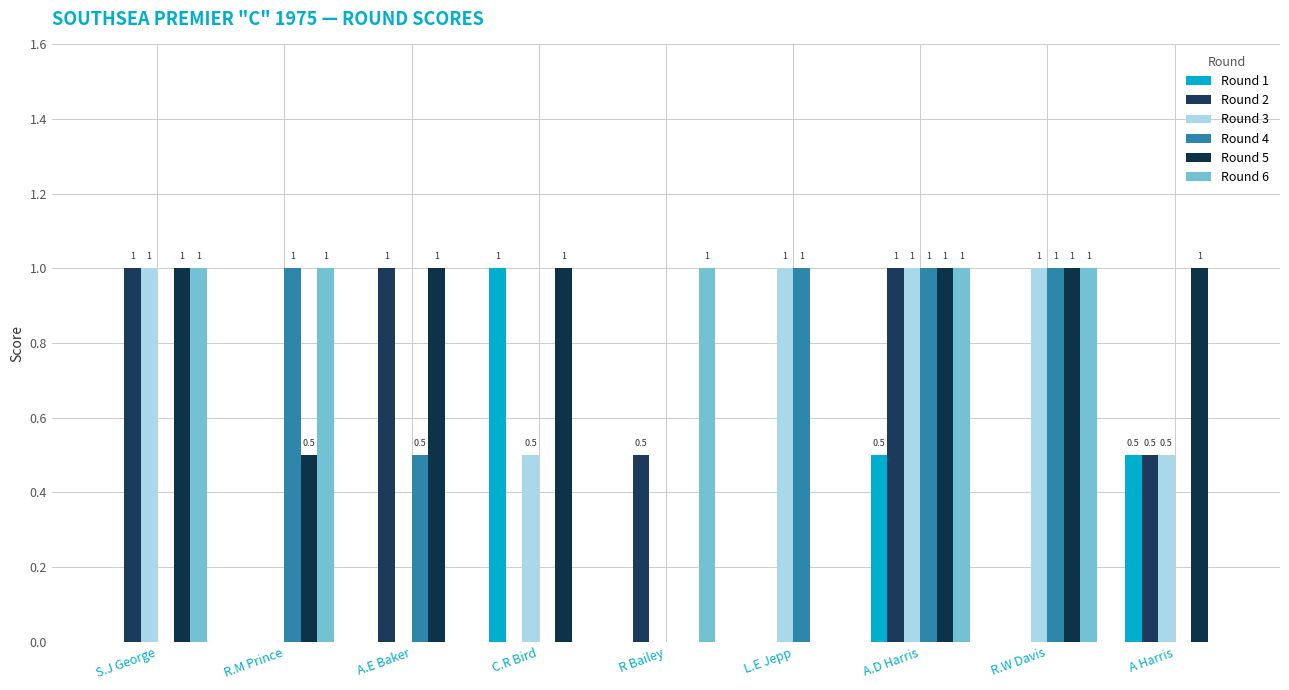

What is the average value of the Round 1 series?

0.2